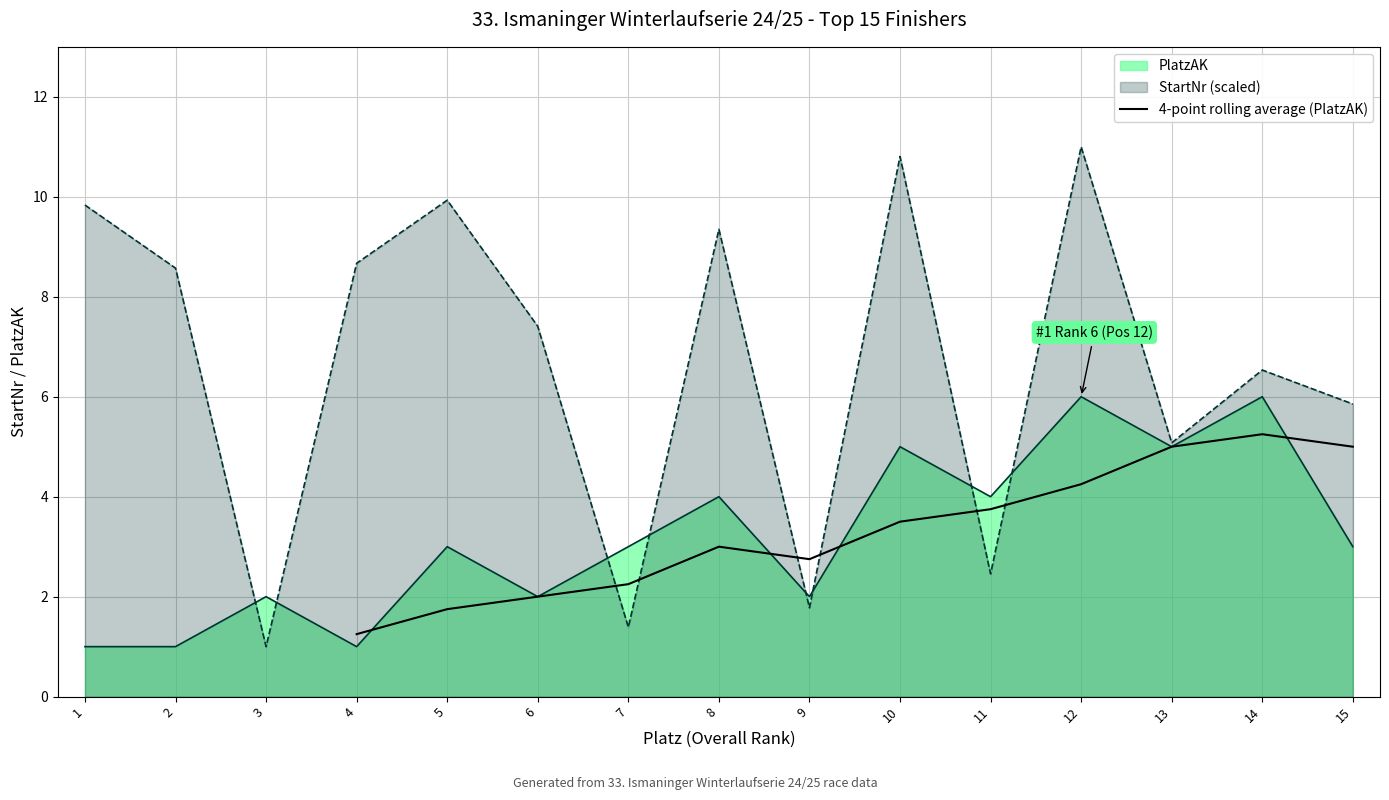

The value of 4-point rolling average (PlatzAK) at 9 is 2.8. True or false?

True